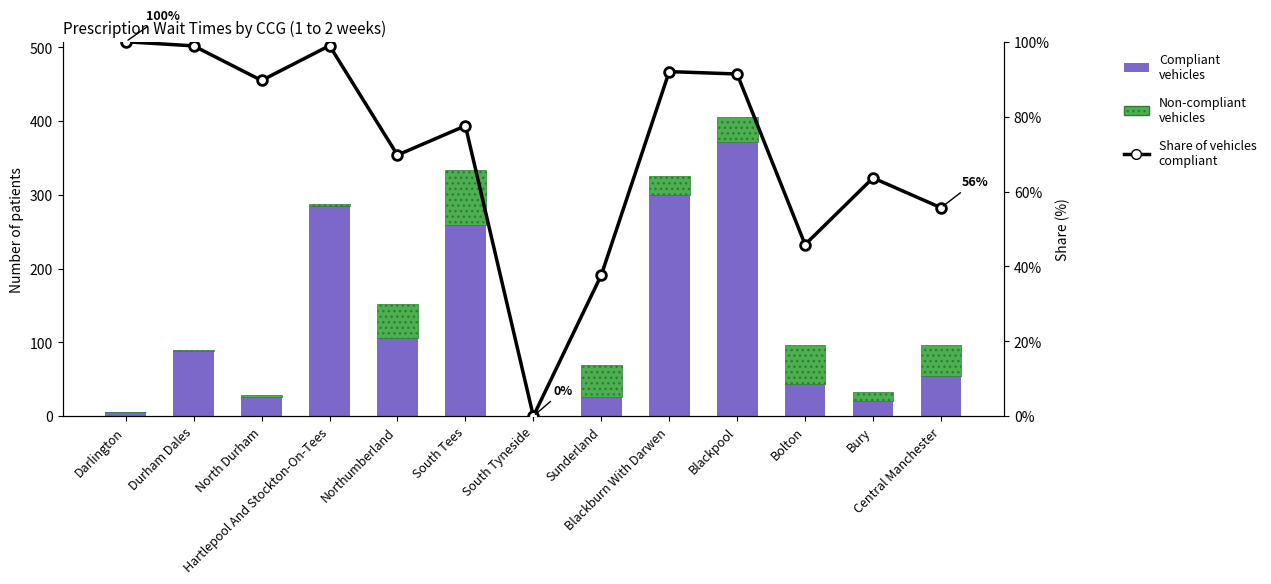

The Non-compliant vehicles series shows 17.0 at Bury. True or false?

False